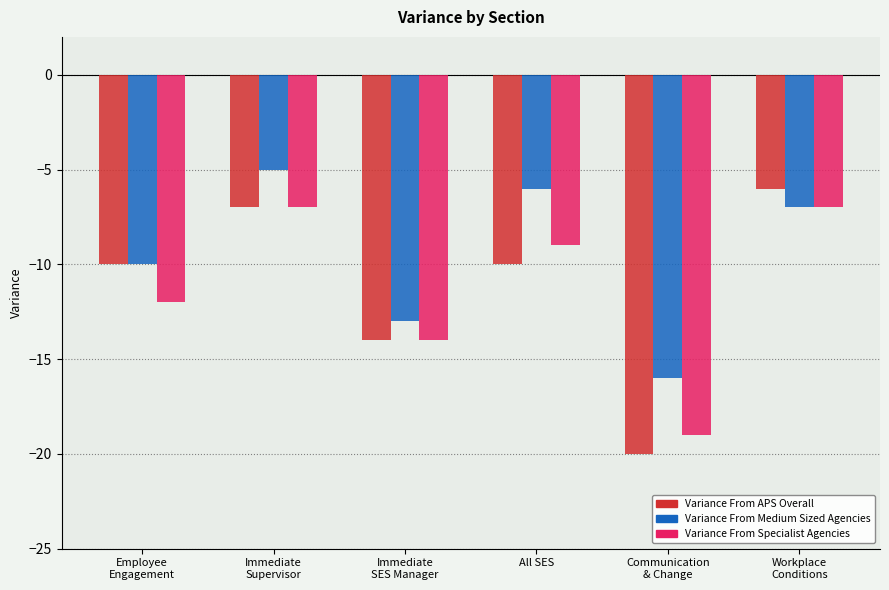

Which category has the highest value in the Variance From Medium Sized Agencies series?

Immediate
Supervisor